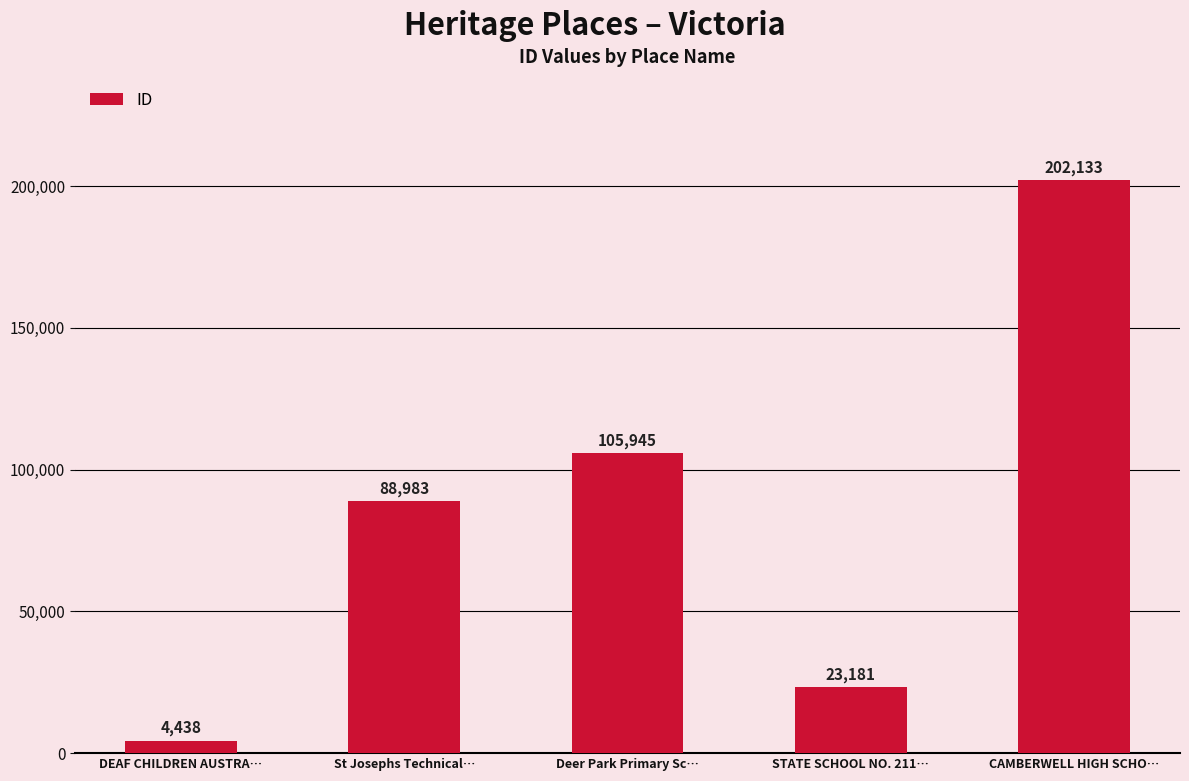

What is the label of the 5th bar from the right?

DEAF CHILDREN AUSTRA…